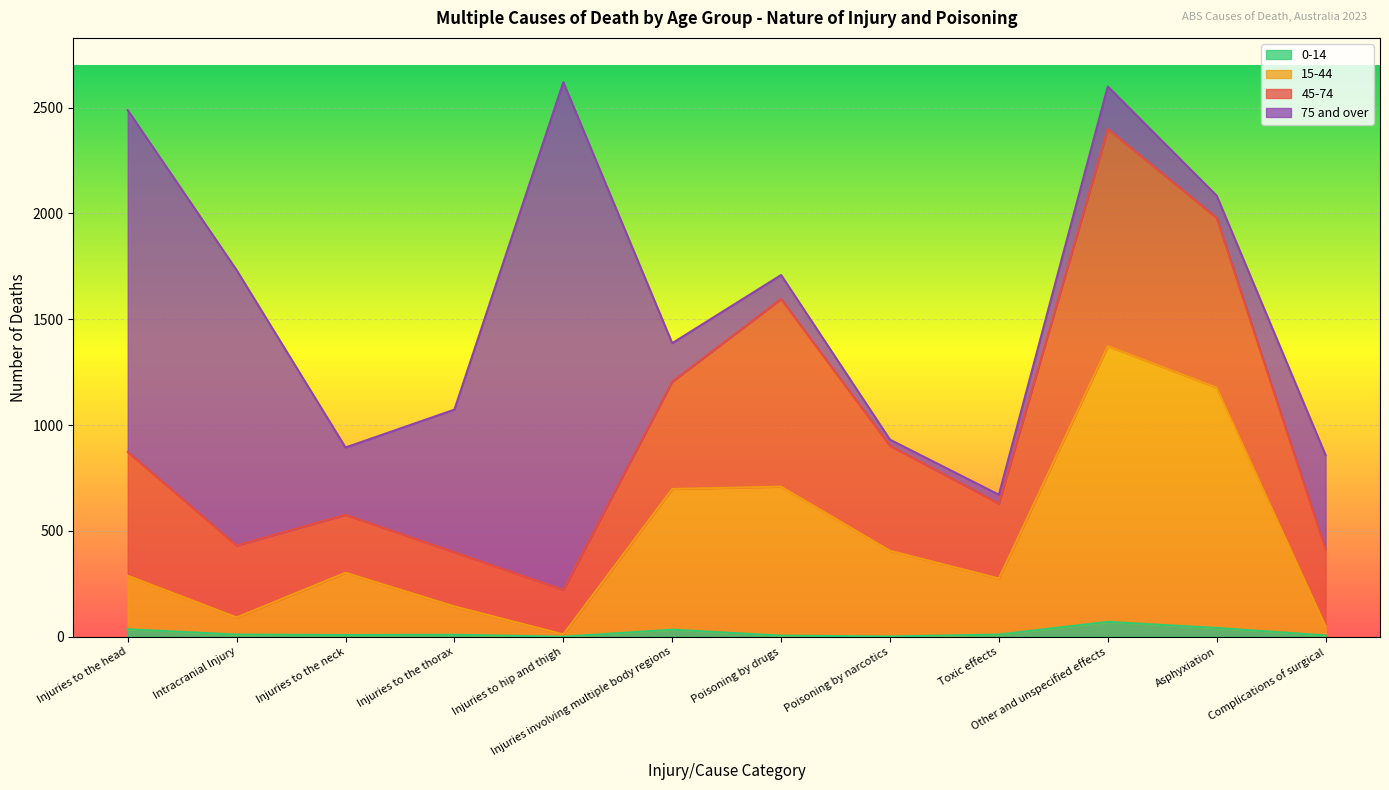

True or false: 0-14 and 15-44 intersect in this chart.

False